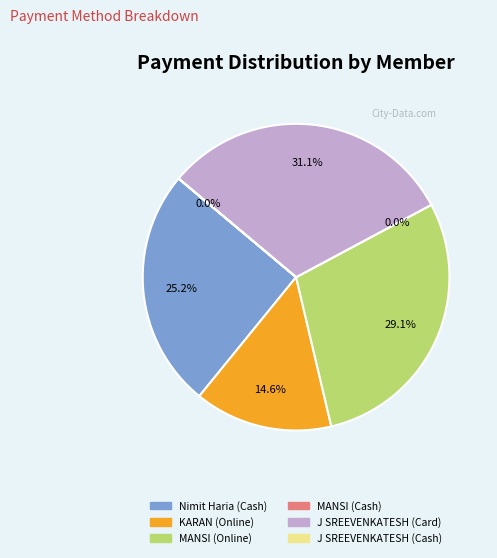

To the nearest percent, what portion does MANSI (Online) represent?

29%